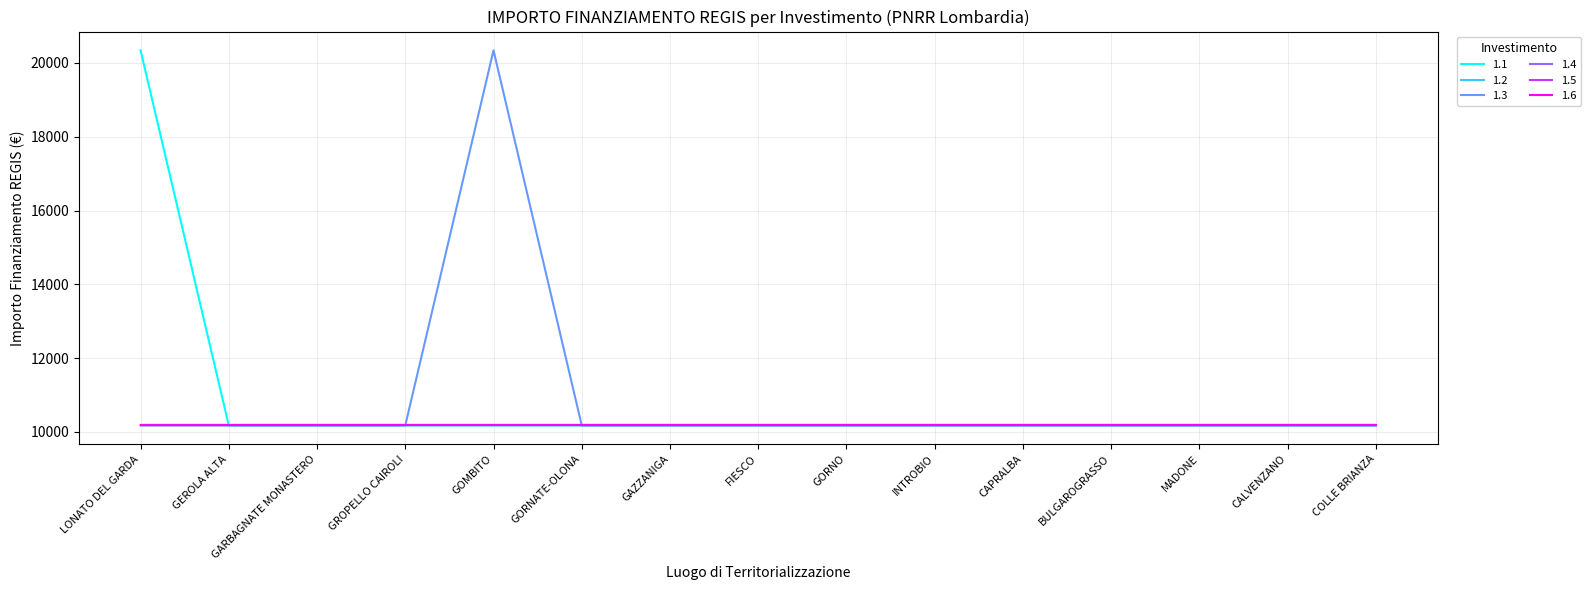

Does the chart display data point markers on the line(s)?

No